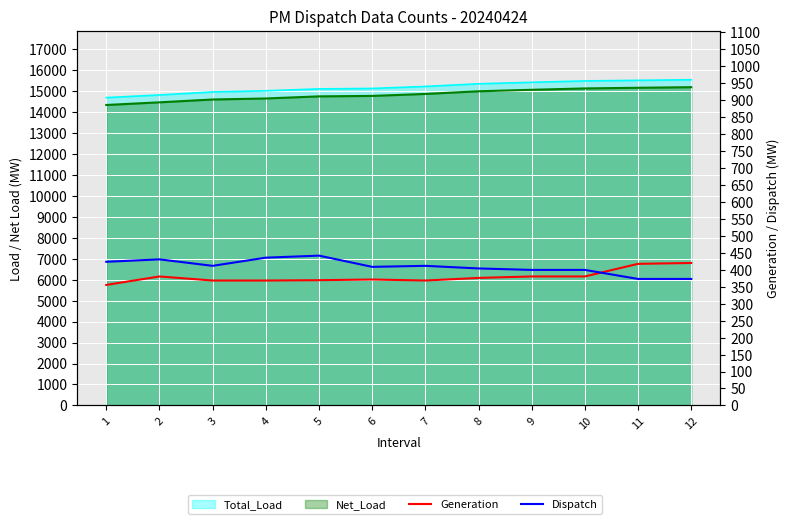

How many lines are shown in the chart?

4